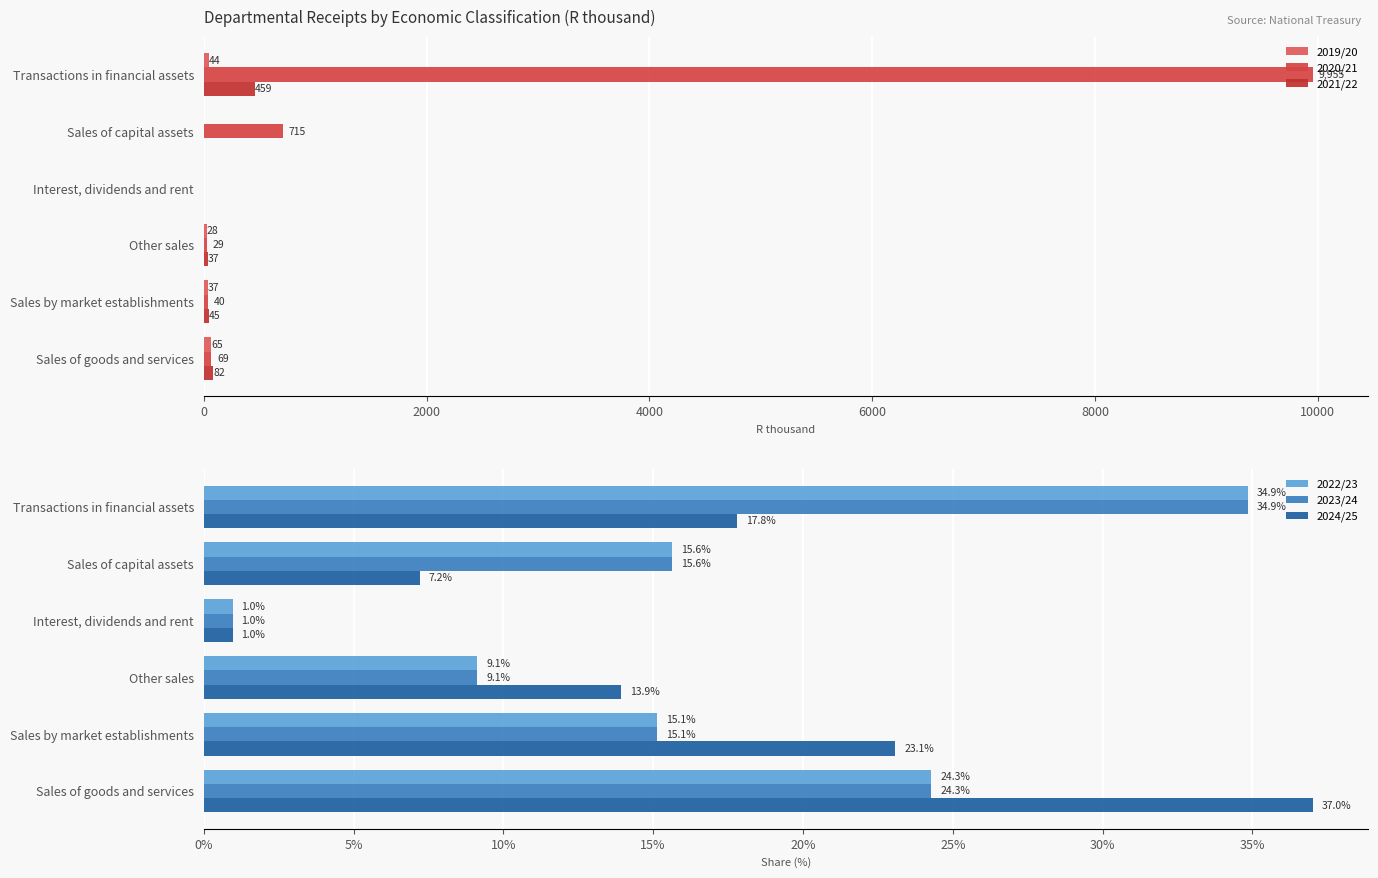

Reading left to right, transcribe all the data shown in this chart.

2019/20: 65.0	37.0	28.0	0.0	0.0	44.0
2020/21: 69.0	40.0	29.0	0.0	715.0	9955.0
2021/22: 82.0	45.0	37.0	0.0	0.0	459.0
2022/23: 24.3	15.1	9.1	1.0	15.6	34.9
2023/24: 24.3	15.1	9.1	1.0	15.6	34.9
2024/25: 37.0	23.1	13.9	1.0	7.2	17.8